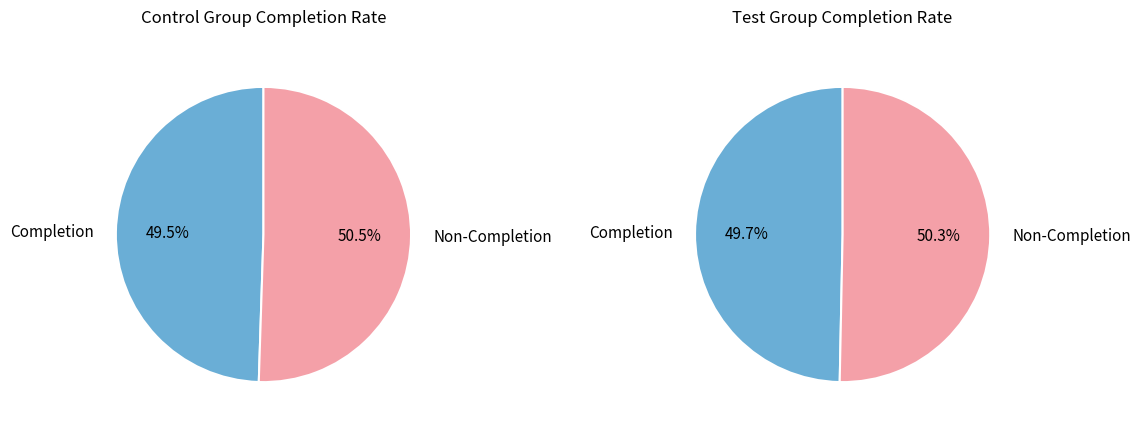

Is there any slice that represents more than half of the pie?

Yes